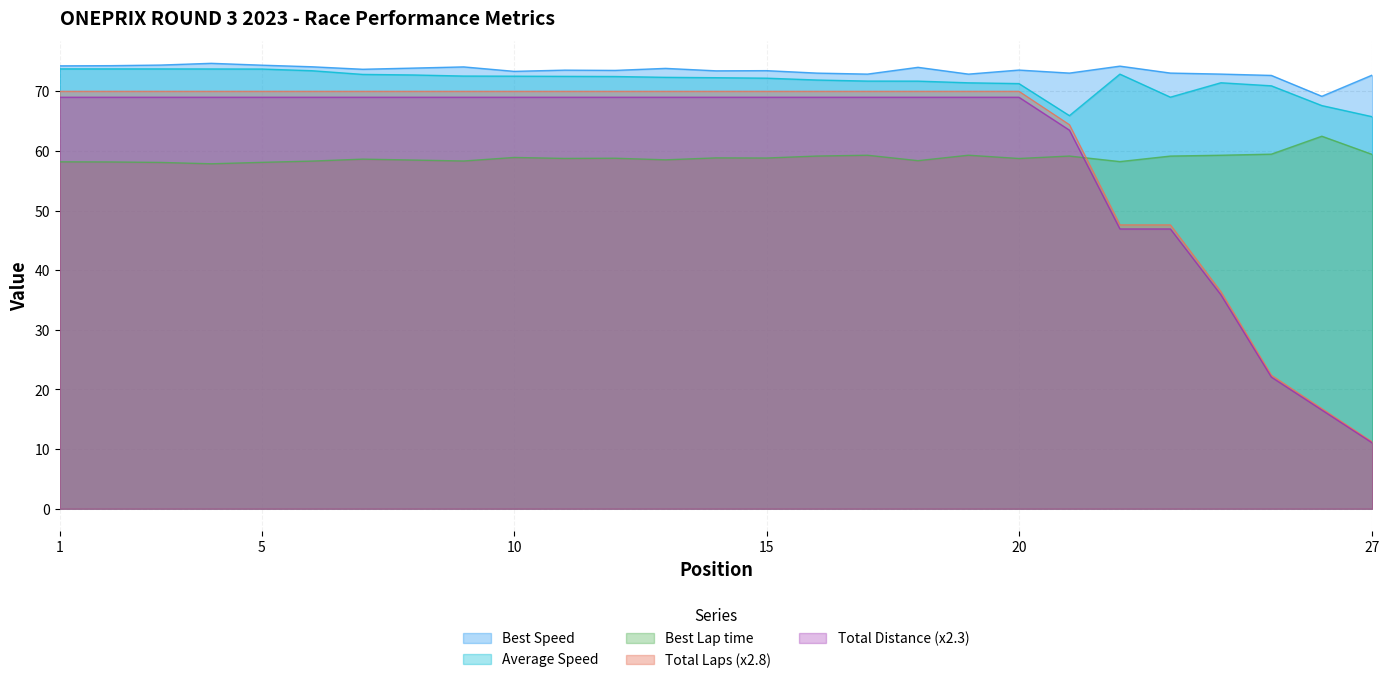

Does the chart display data point markers on the line(s)?

No